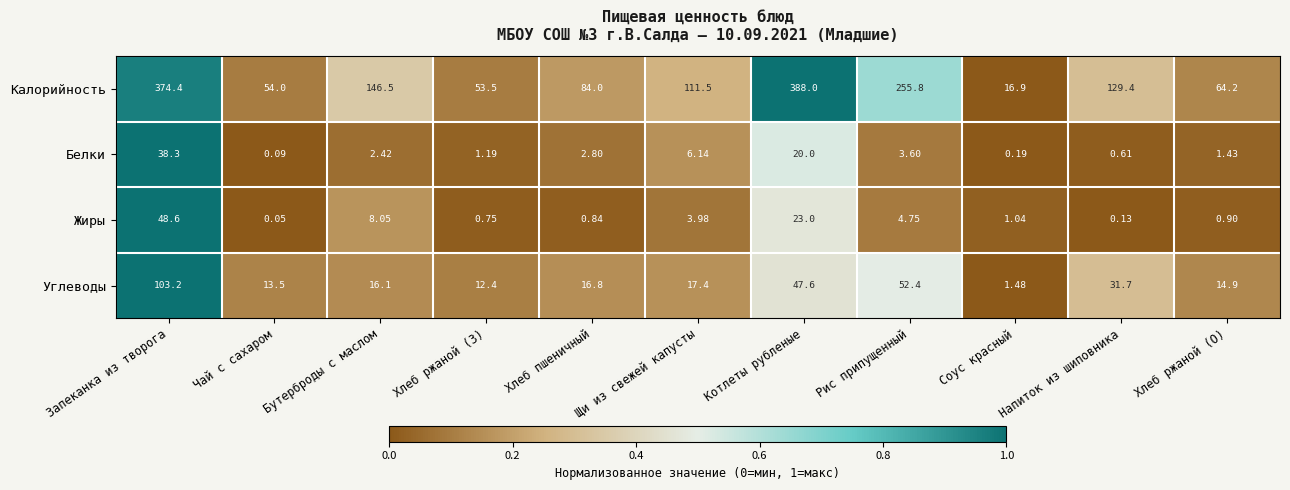

At which category is the sum across all series the highest?

Запеканка из творога